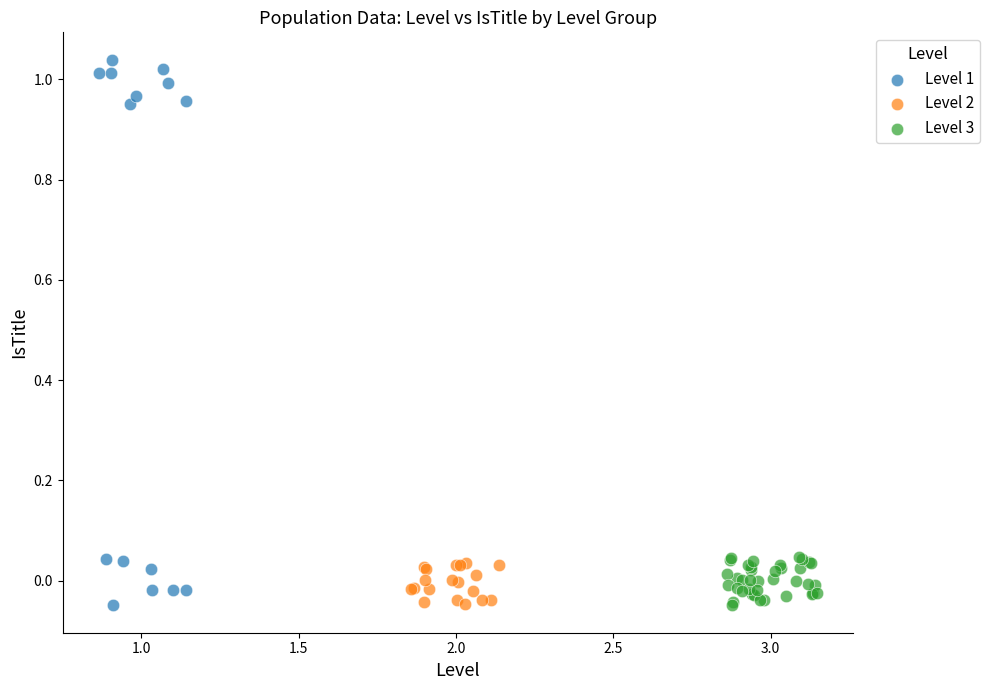

Which series contains the highest Y value?

Level 1